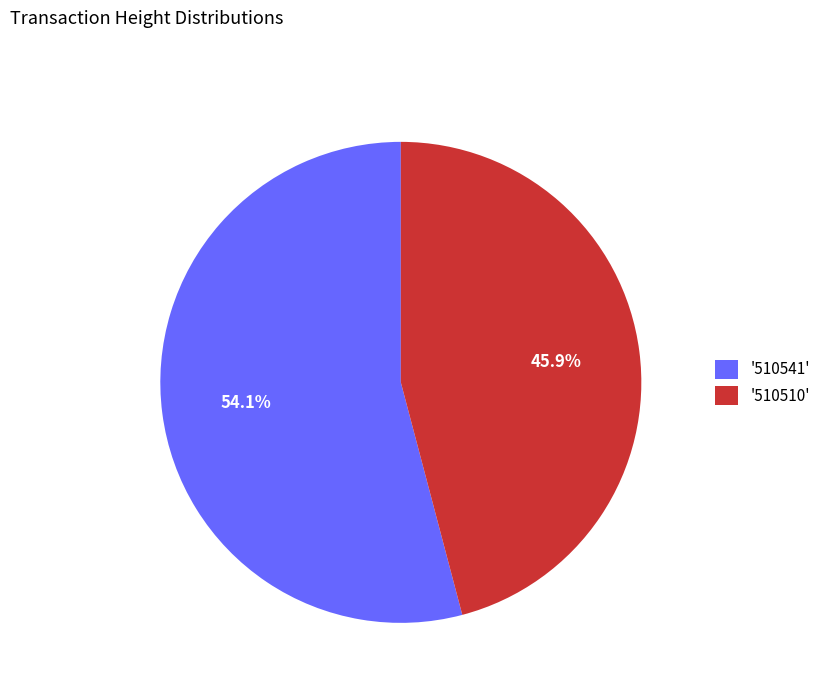

Rank the categories by value from highest to lowest.

'510541', '510510'